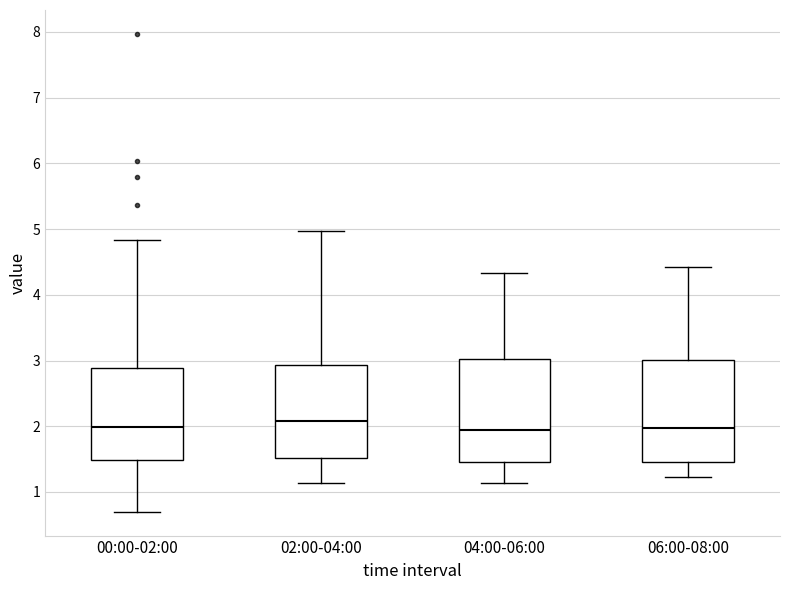

Reading left to right, read every box against the y-axis: the position of its median line, the range the box covers, and the ends of its whiskers. The values are not printed on the chart, so give them approximately, as read against the axis.

00:00-02:00: median 2.0, box 1.5 to 2.9, whiskers 0.7 to 4.8
02:00-04:00: median 2.1, box 1.5 to 2.9, whiskers 1.1 to 5.0
04:00-06:00: median 2.0, box 1.5 to 3.0, whiskers 1.1 to 4.3
06:00-08:00: median 2.0, box 1.5 to 3.0, whiskers 1.2 to 4.4